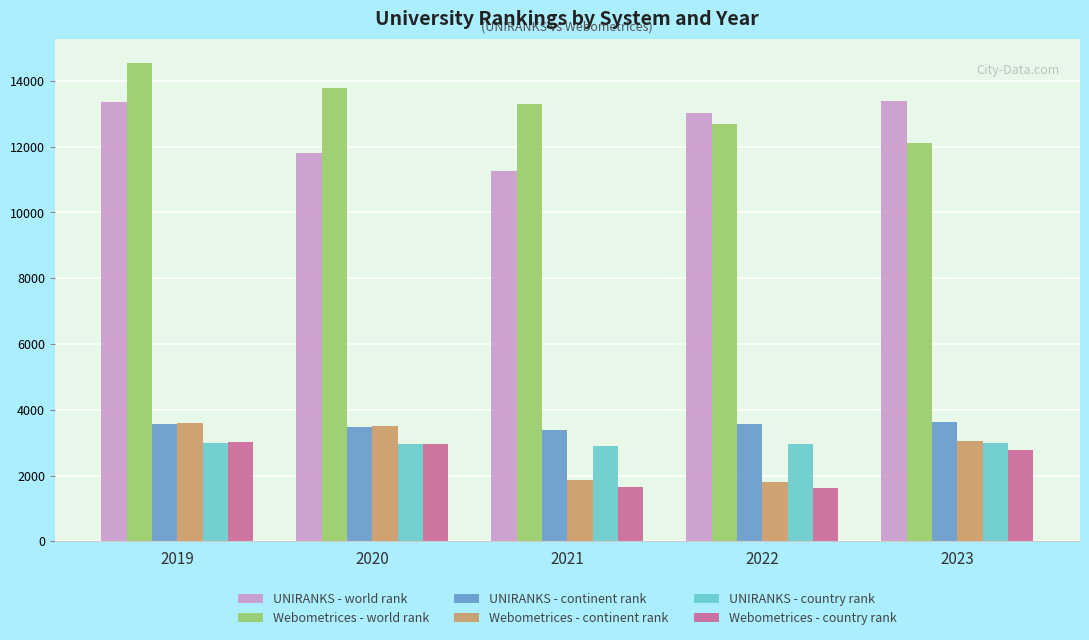

What are all the series names shown in the legend?

UNIRANKS - world rank, Webometrices - world rank, UNIRANKS - continent rank, Webometrices - continent rank, UNIRANKS - country rank, Webometrices - country rank